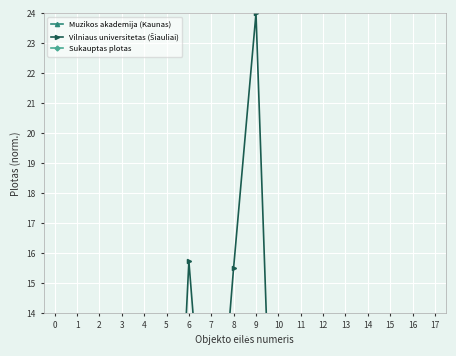

Which label corresponds to the smallest value in the chart?

15